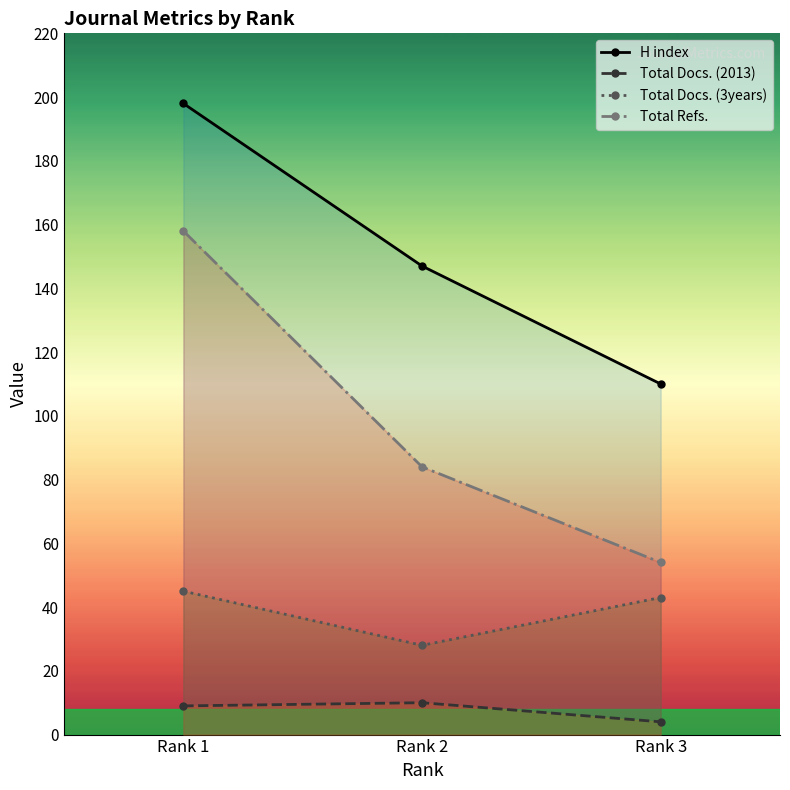

Does the chart have visible grid lines?

No